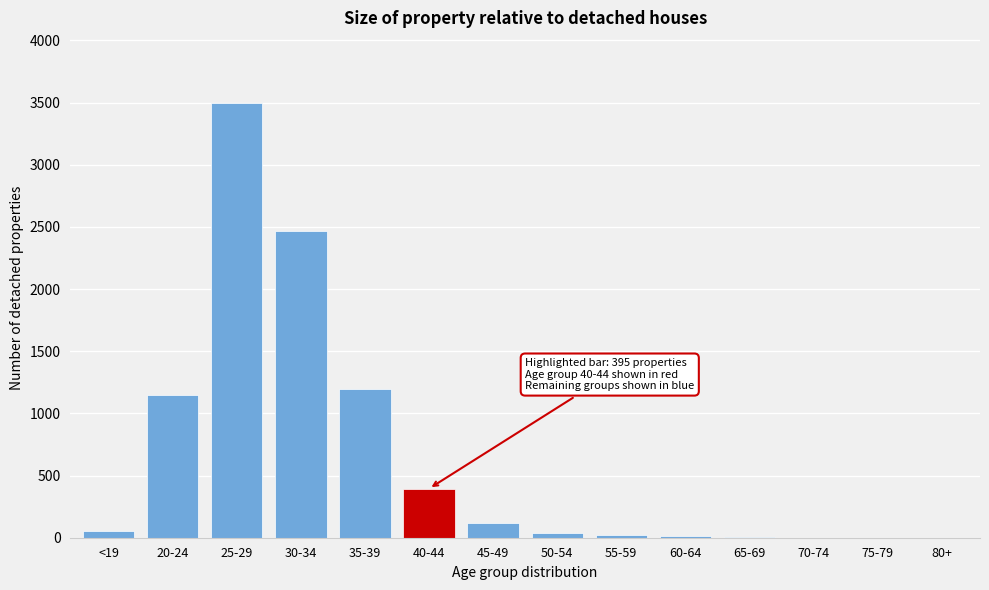

Approximately how many times larger is the value at 25-29 compared to 35-39?

2.9